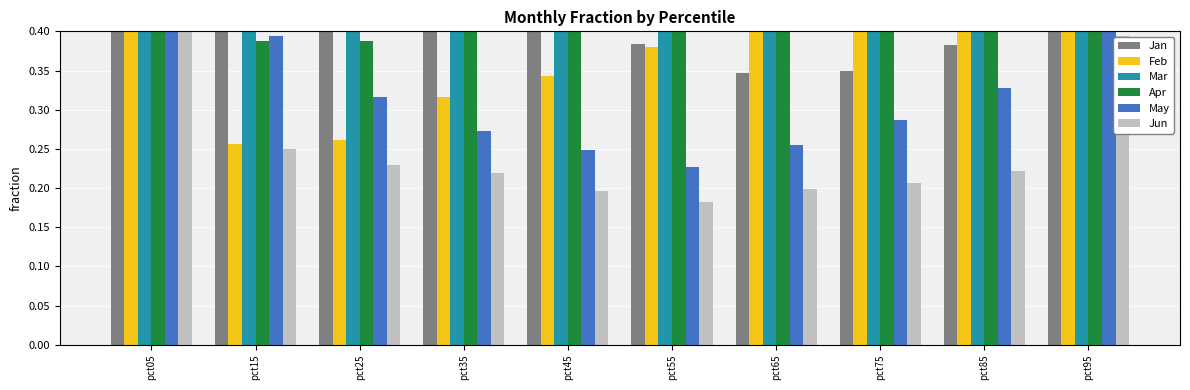

The value of Feb at pct95 is 1.2. True or false?

True